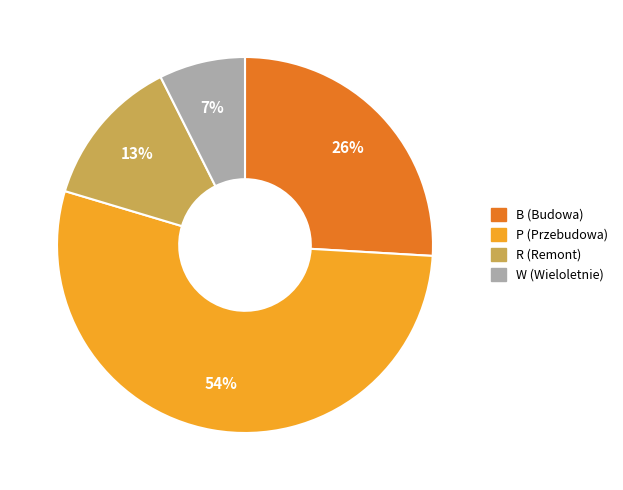

What percentage is the R (Remont) slice, to the nearest percent?

13%